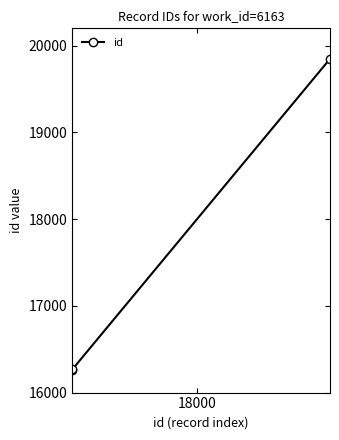

What is the greatest value displayed?

19846